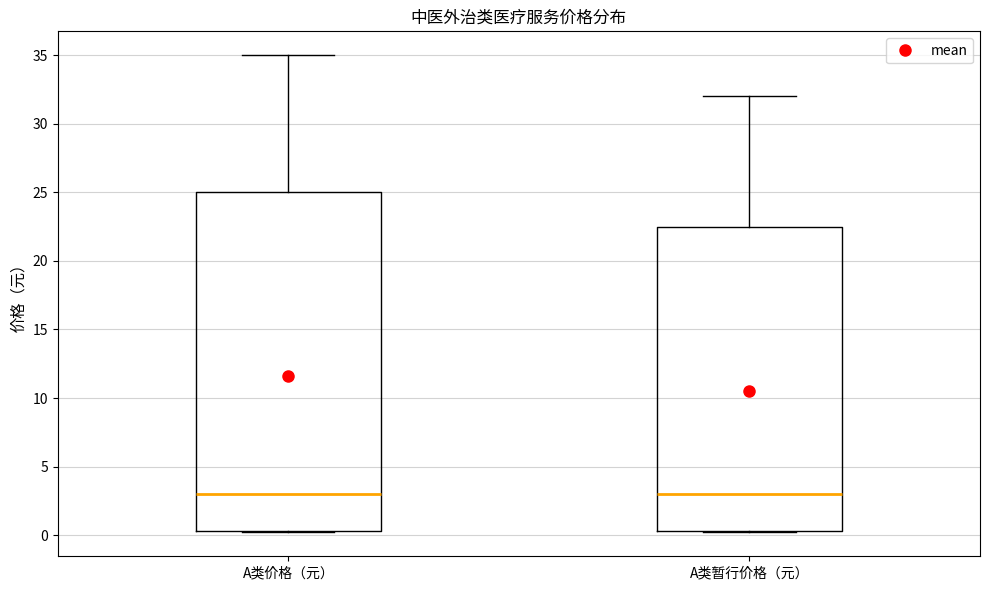

Where is the upper edge of the box for A类价格（元） on the y-axis? The values are not printed on the chart, so give them approximately, as read against the axis.

25.0